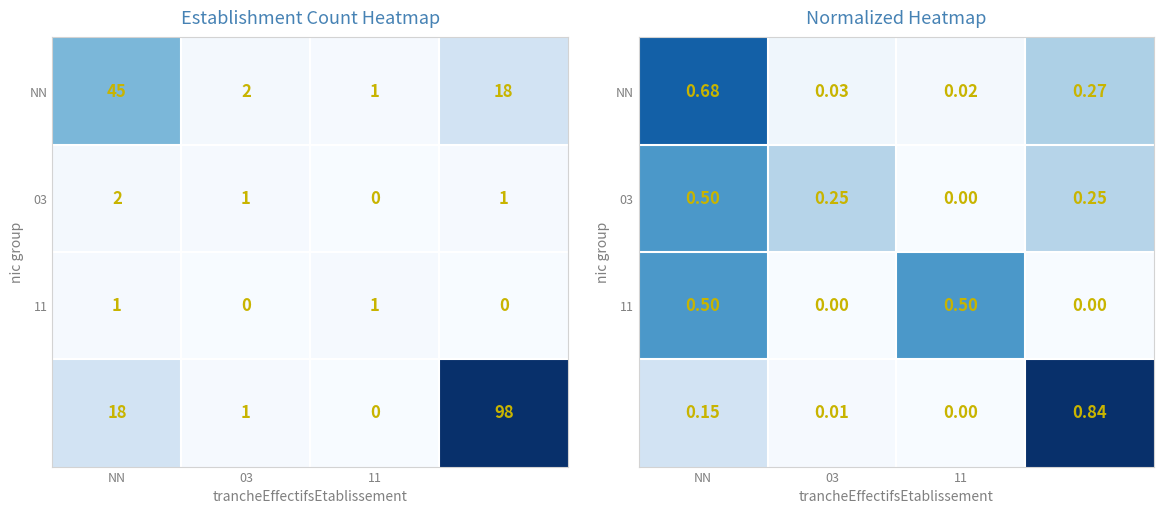

How many values in the 11 series exceed 0?

2